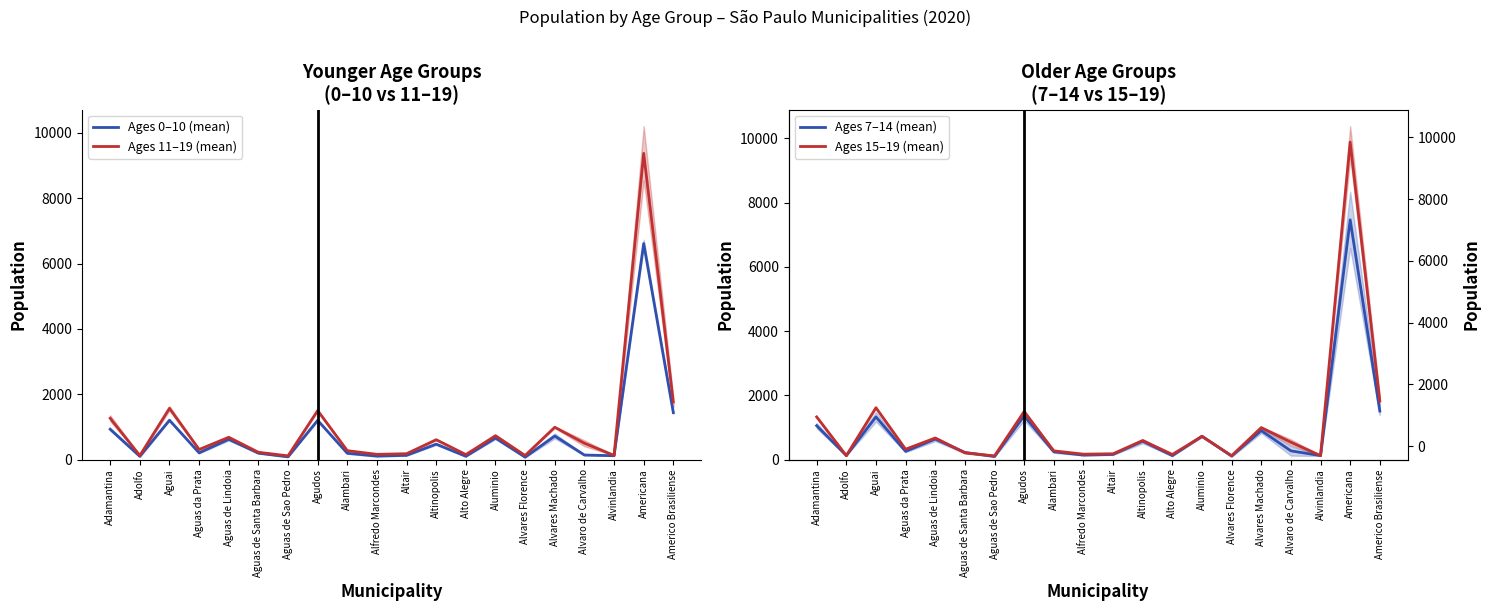

At which category is the sum across all series the highest?

Americana